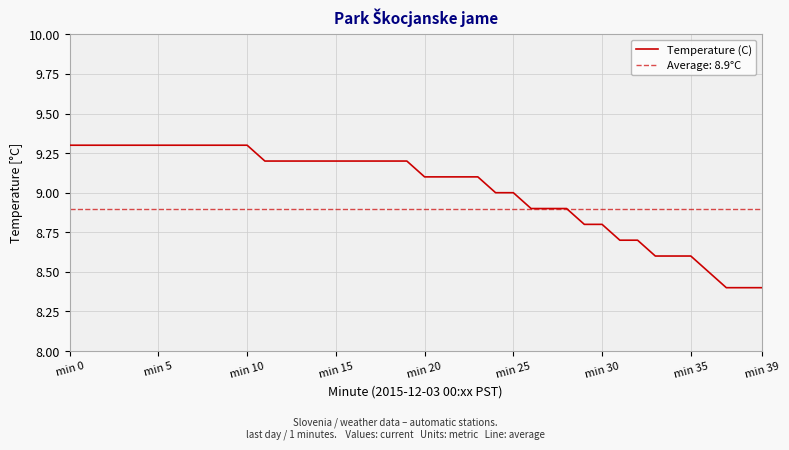

What is the minimum value for Temperature (C)?

8.4